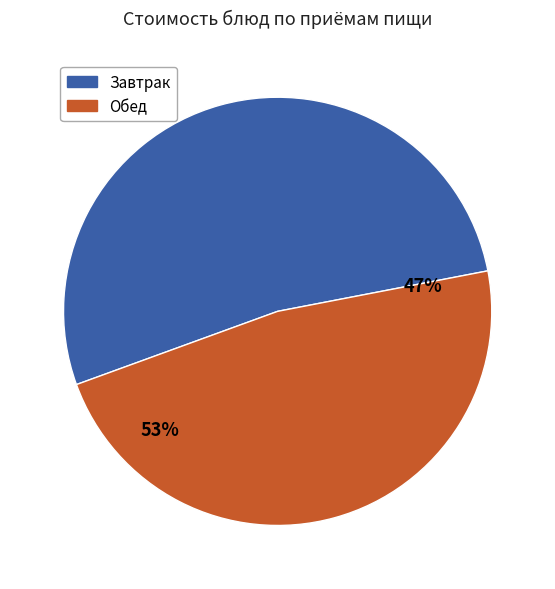

Is the sum of 1 блюдо (Суп) and гор.напиток (Чай) greater than half?

No